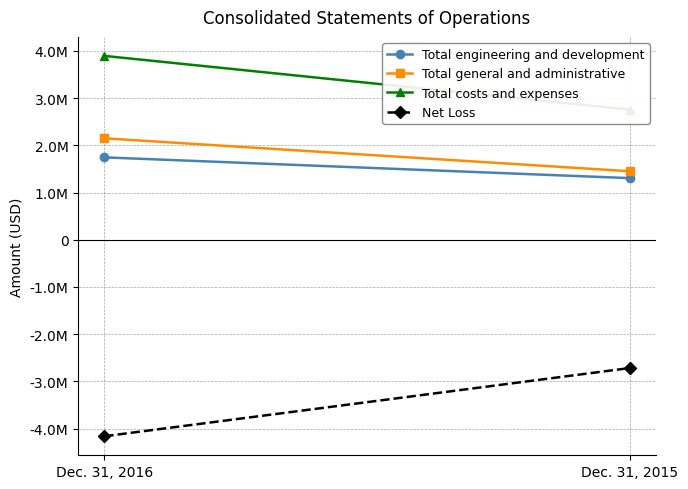

True or false: Net Loss has a value of -7333927 at Dec. 31, 2016.

False